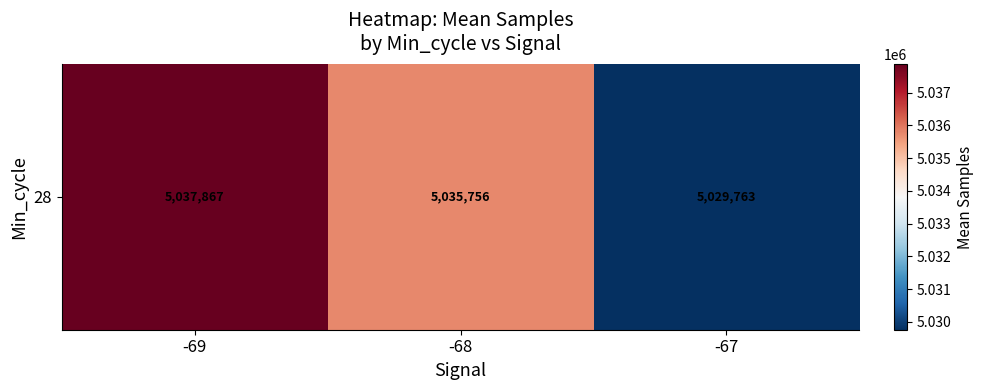

What is the difference between the maximum and minimum values?

8104.2